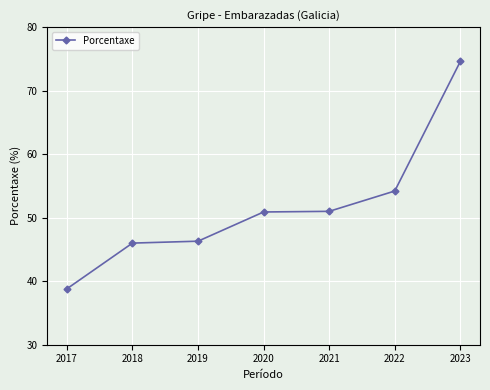

Where does the data first go above 50?

2020